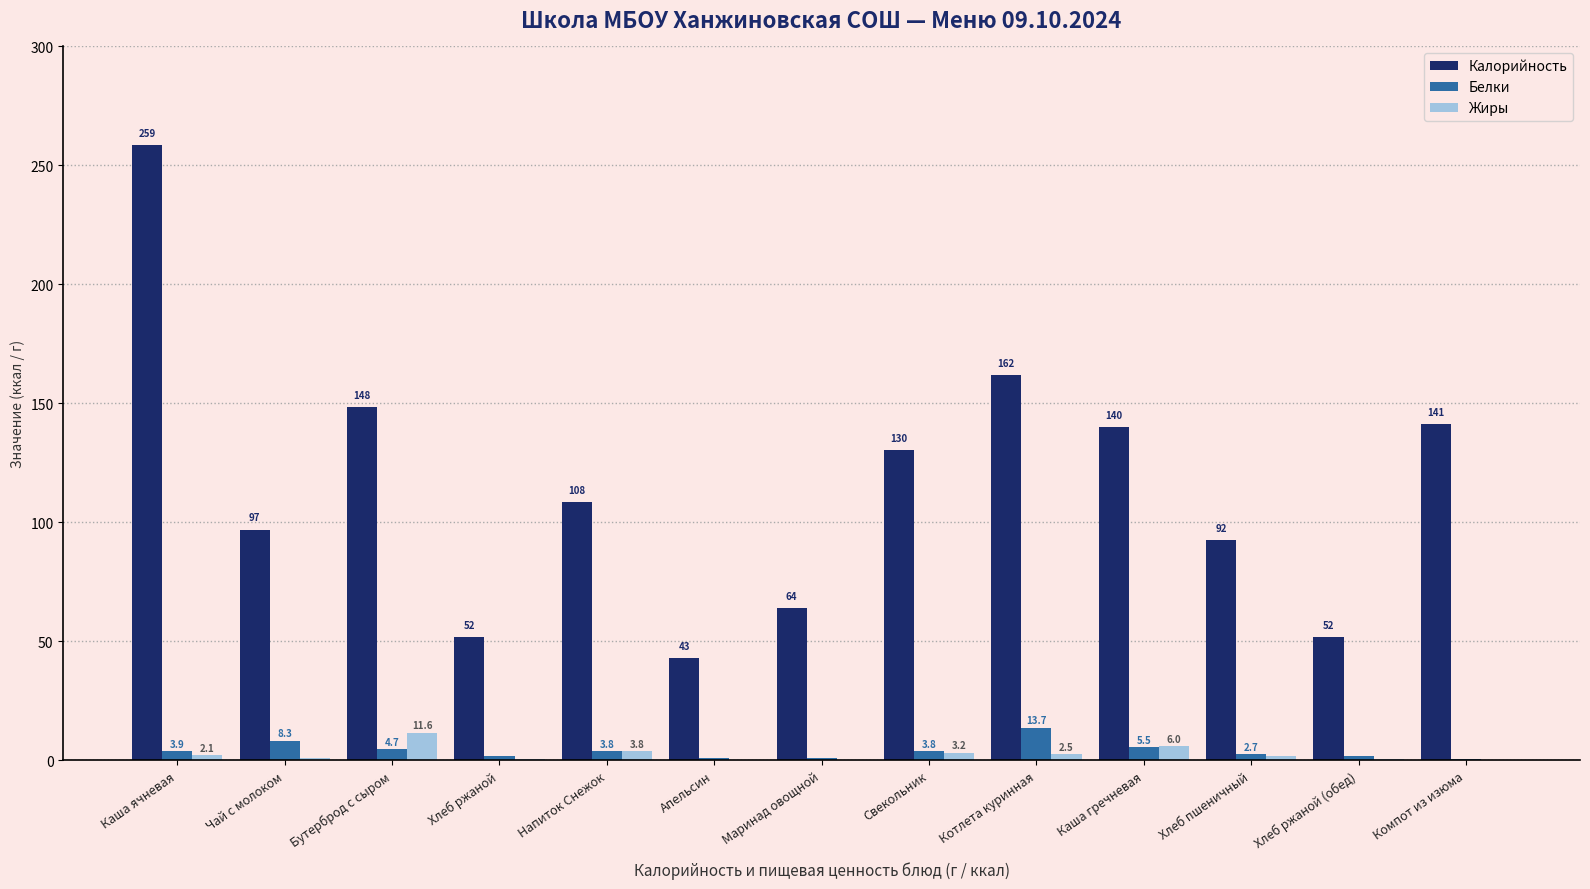

What value does the Белки series have at Свекольник?

3.8